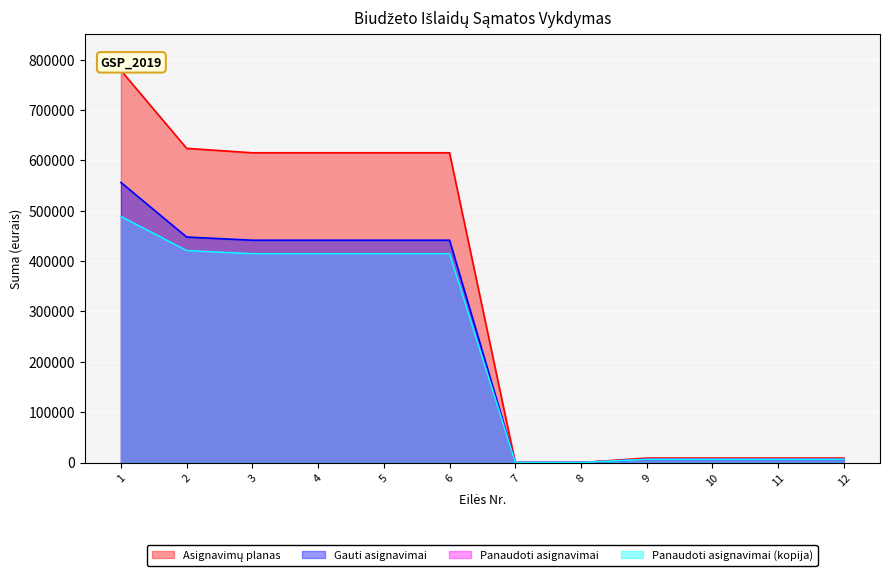

Where is Panaudoti asignavimai nearest to the value 244232?

3